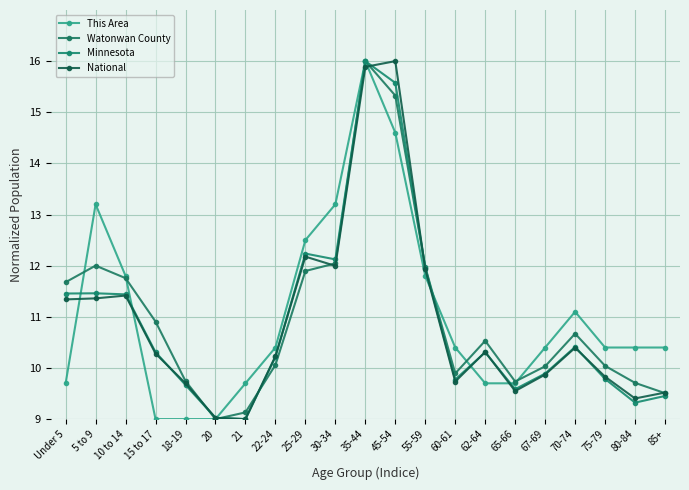

What is the sum of the Minnesota values at Under 5 and 85+?

20.9